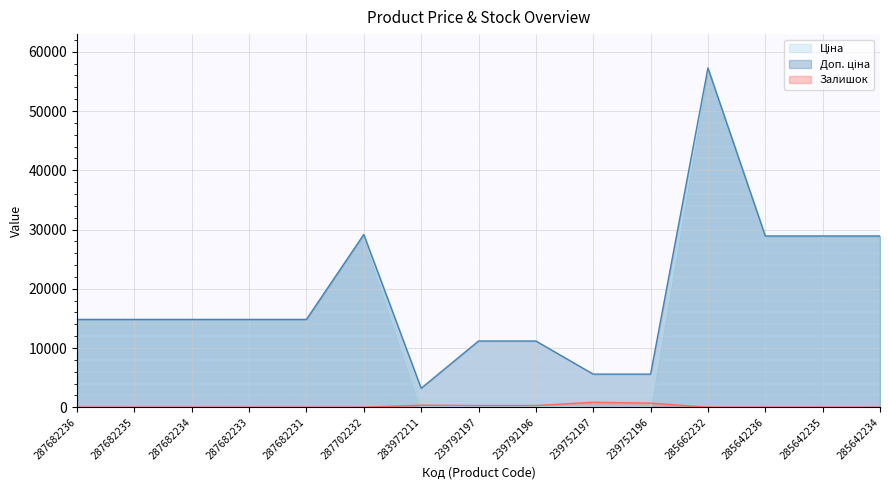

At which label is Залишок closest to 422?

283972211